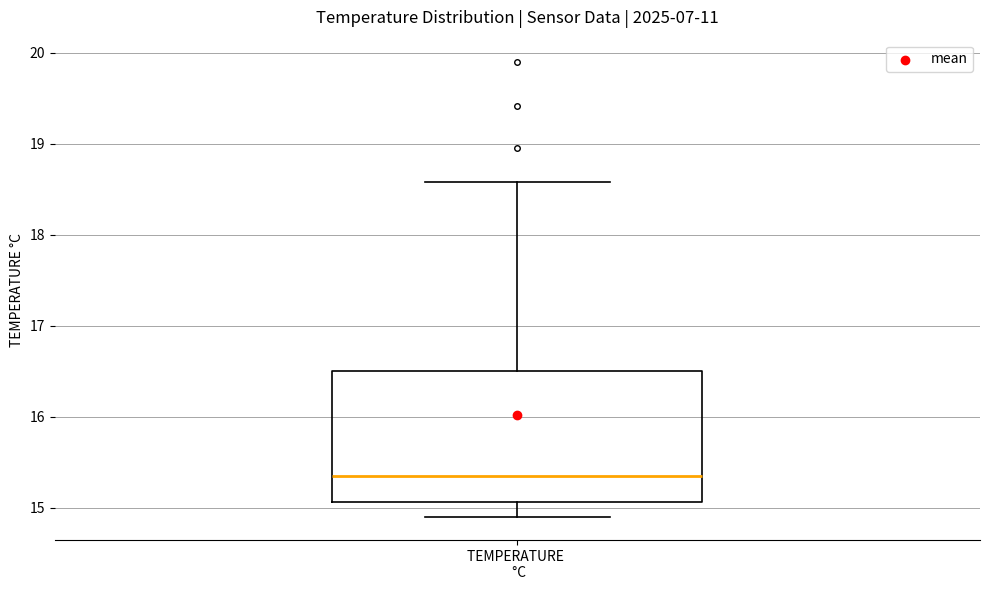

Where does the upper whisker of the box for TEMPERATURE °C end on the y-axis? The values are not printed on the chart, so give them approximately, as read against the axis.

18.6